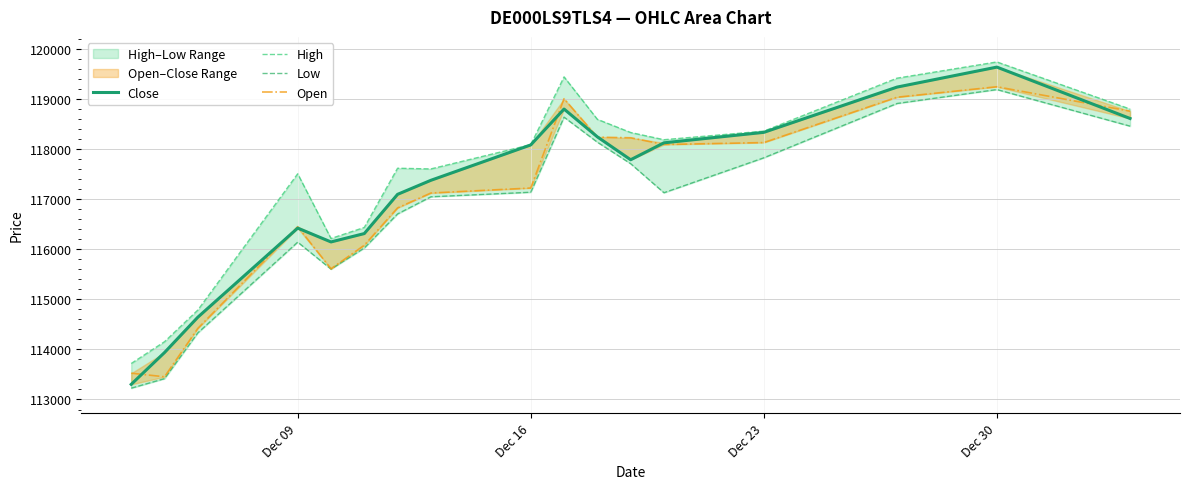

What is the average value of the Low series?

116799